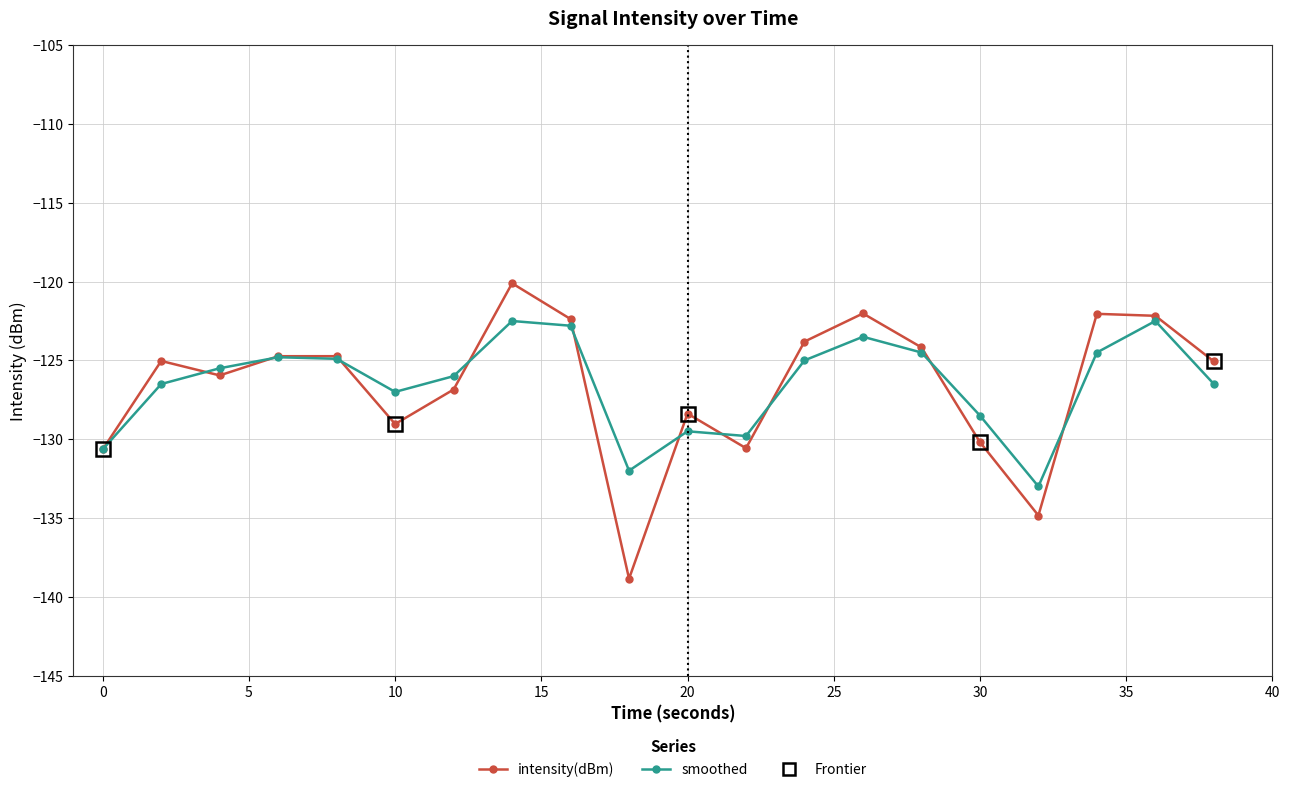

Which series has the largest range (max minus min)?

intensity(dBm)